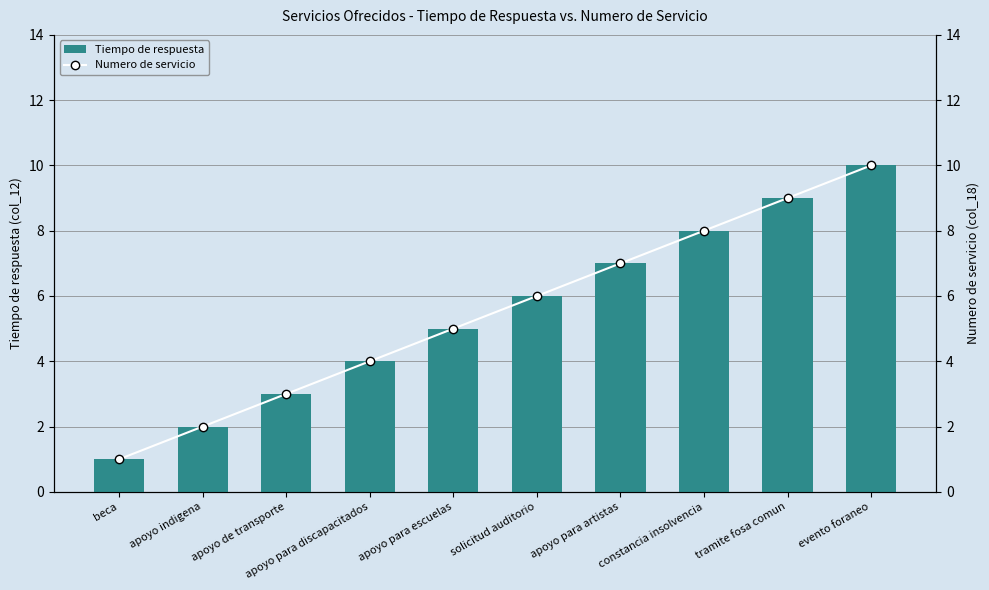

What is the difference between the second highest and minimum values in the Tiempo de respuesta series?

8